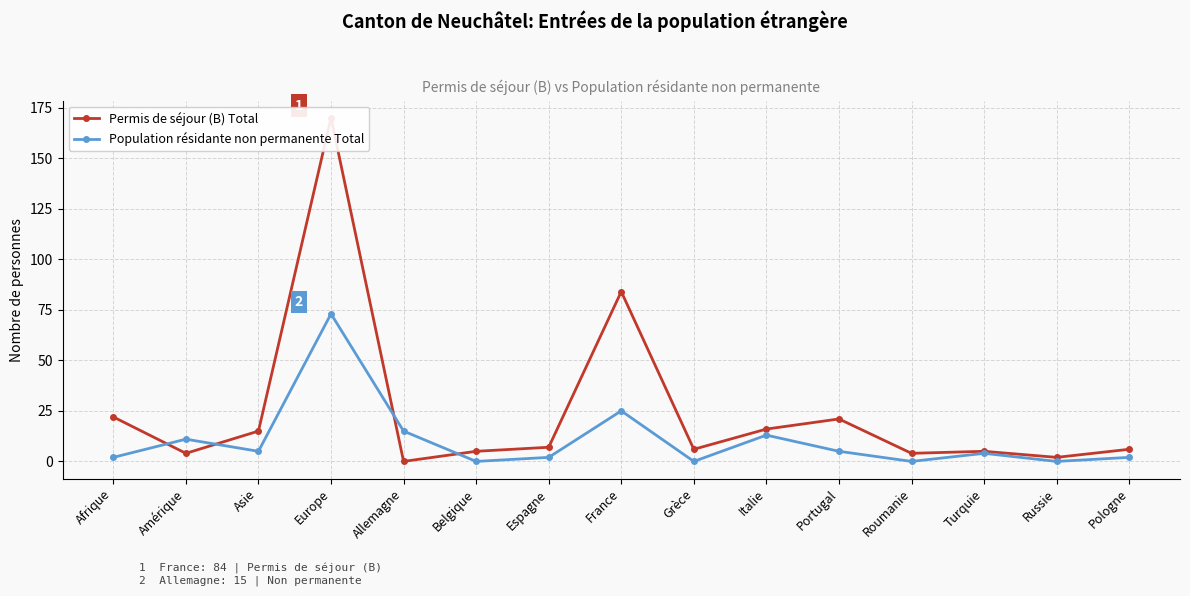

The Permis de séjour (B) Total series shows 4 at Amérique. True or false?

True